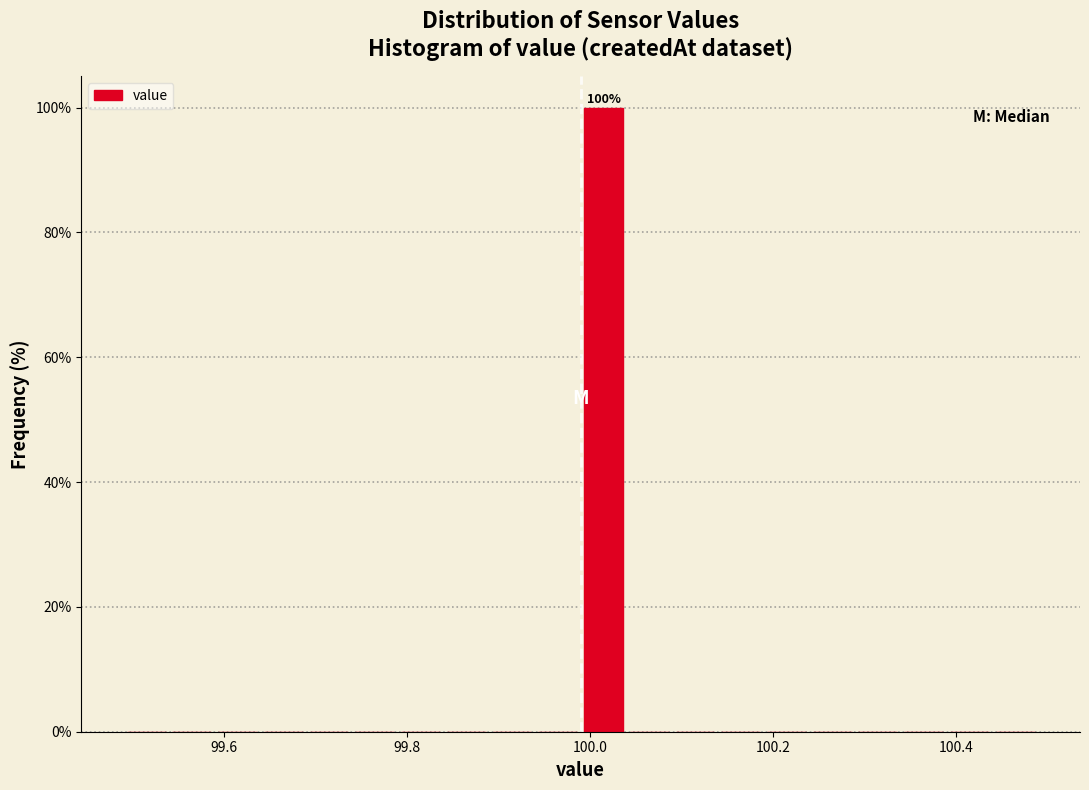

Read against the x-axis, roughly where is the centre of the tallest bar?

100.02